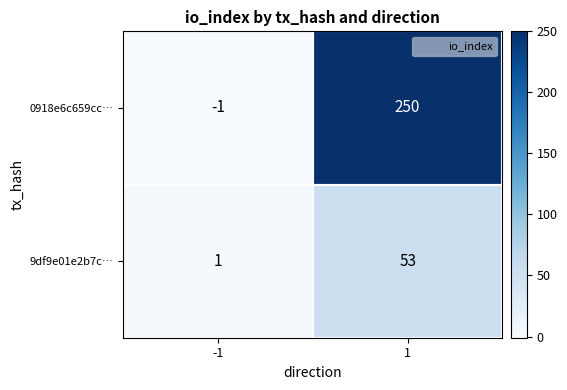

The 0918e6c659cc… series shows -2 at -1. True or false?

False